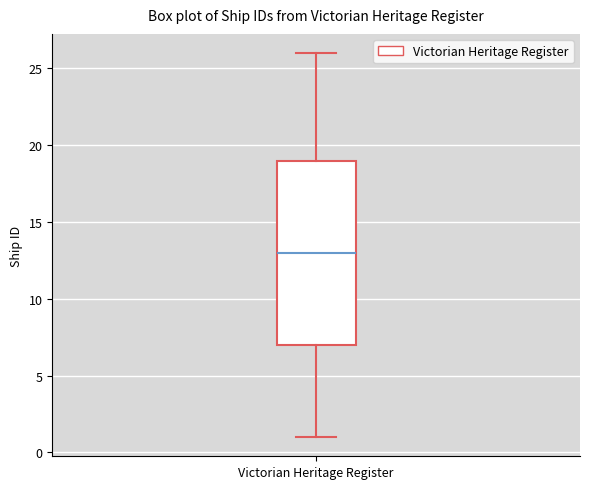

Read this box plot against the y-axis: the position of the median line, the range covered by the box, and the ends of both whiskers. The values are not printed on the chart, so give them approximately, as read against the axis.

median 13, box 7 to 19, whiskers 1 to 26